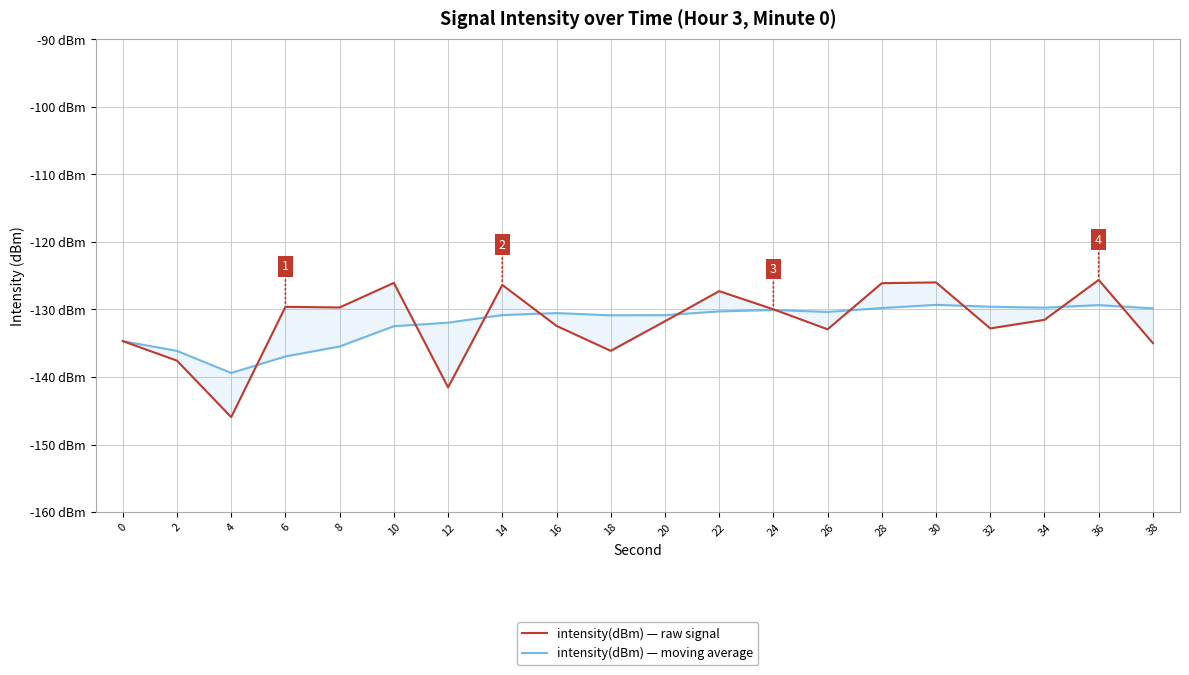

How many lines are shown in the chart?

2